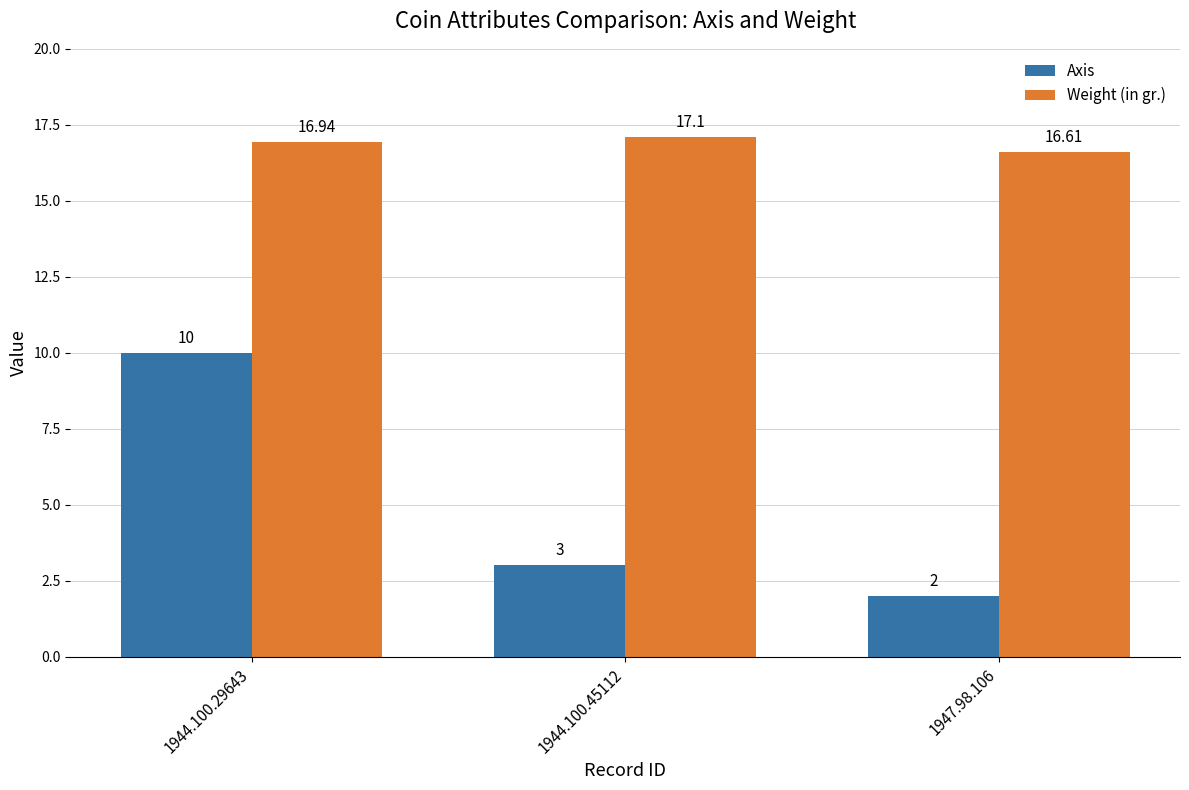

Which label corresponds to the largest value in the chart?

1944.100.45112